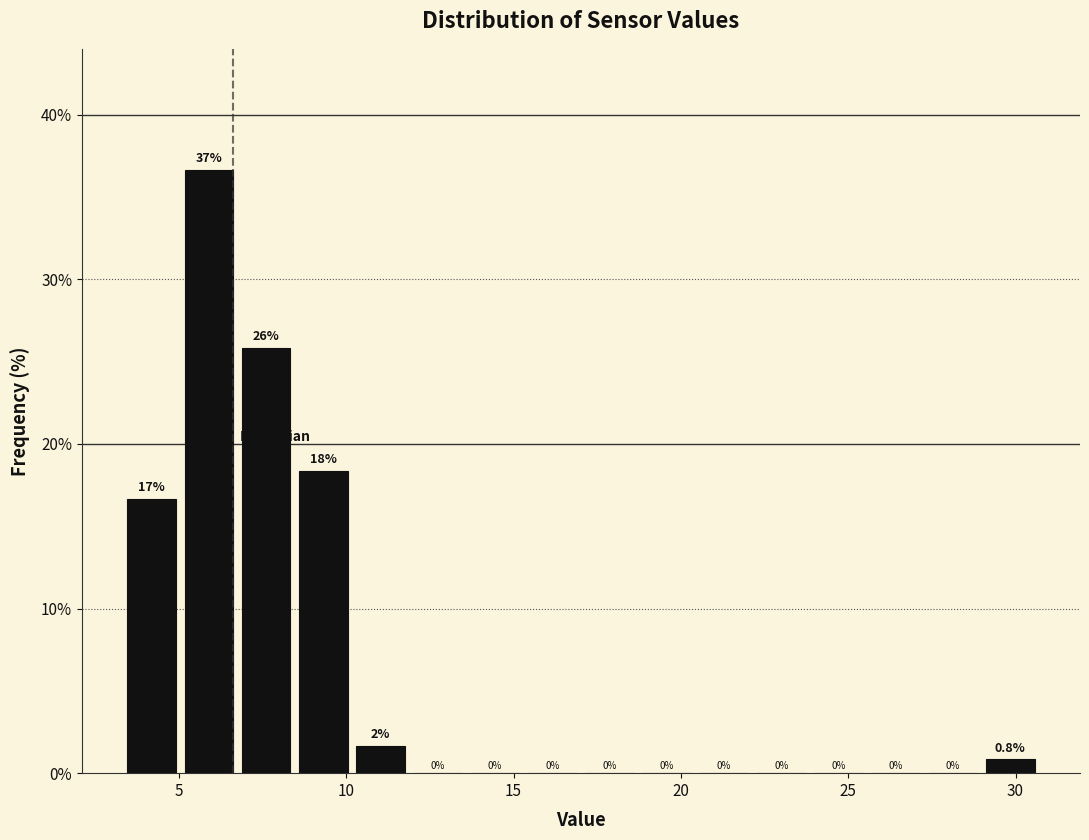

Read against the x-axis, roughly where is the centre of the tallest bar?

6.0